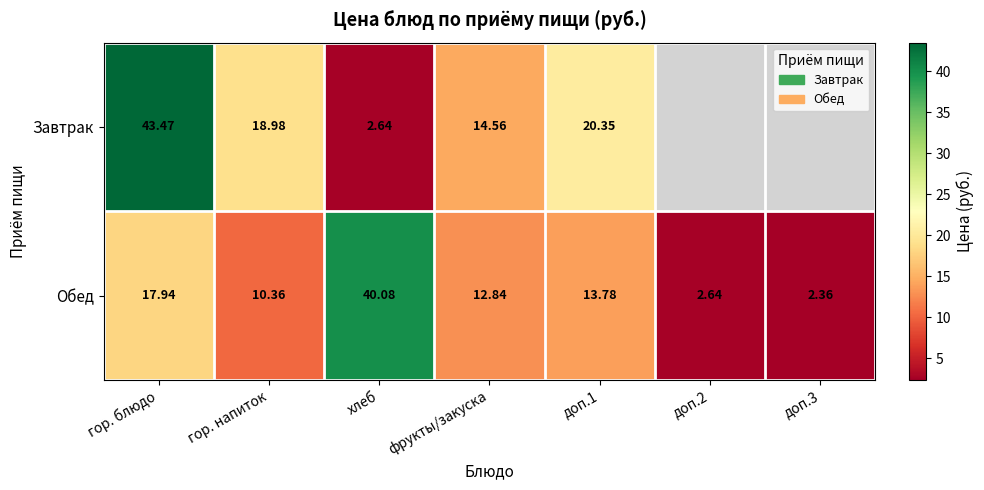

Between гор. напиток and хлеб, which series saw the biggest shift?

Обед